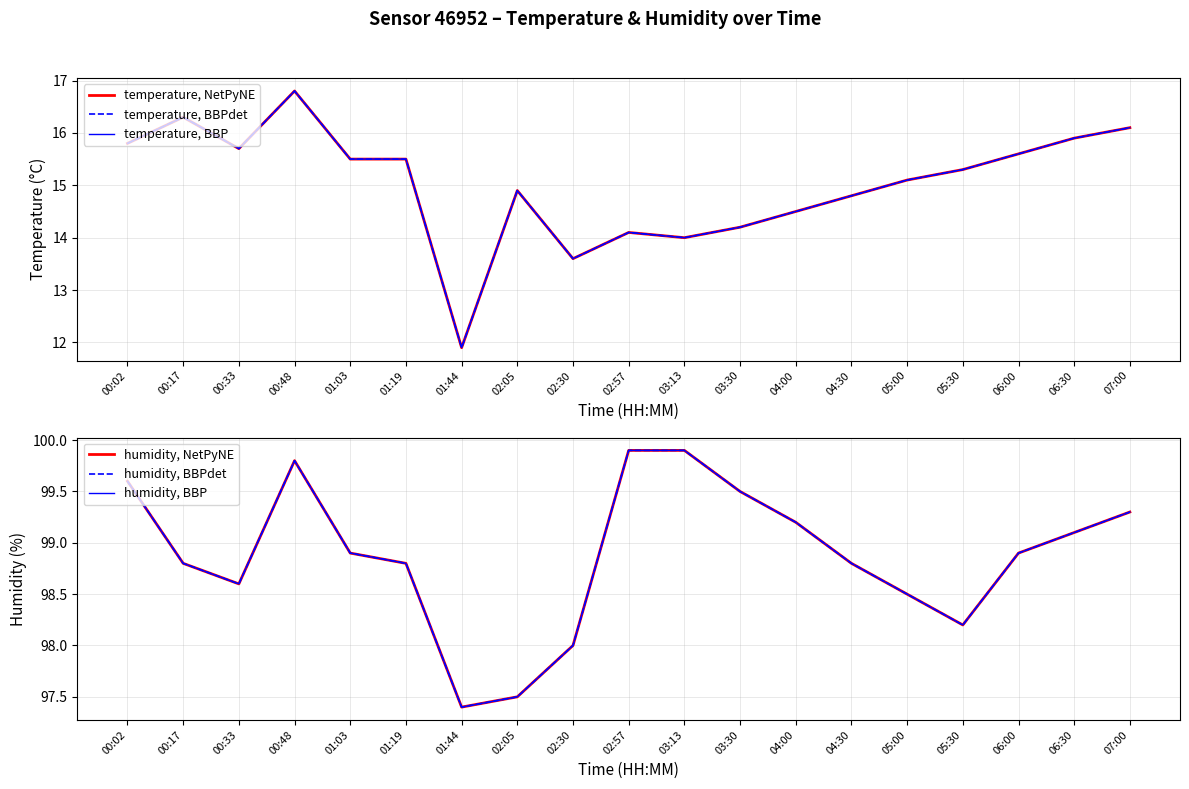

At which category does temperature, BBP reach its first local valley?

00:33